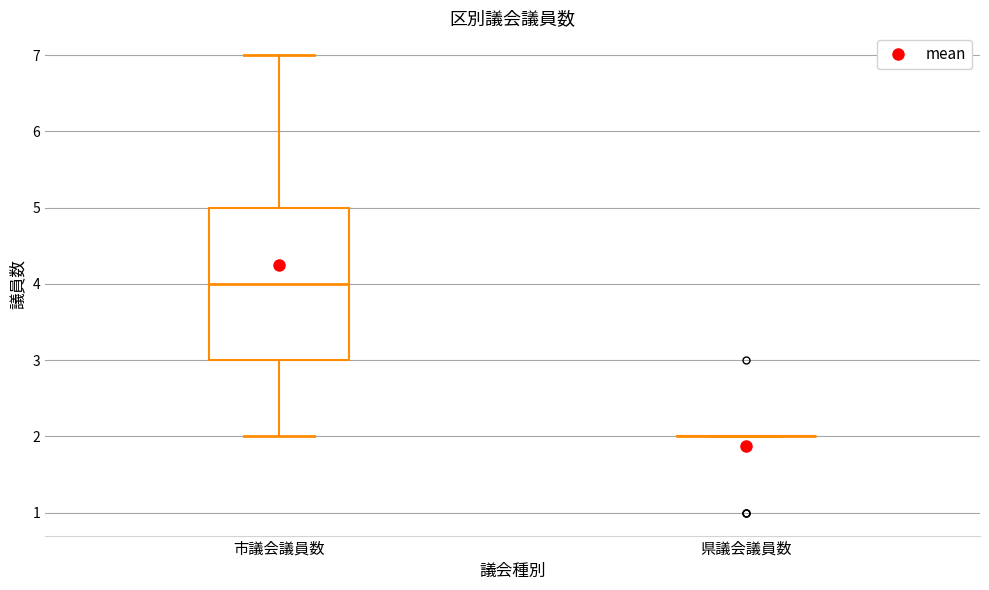

Where is the lower edge of the box for 市議会議員数 on the y-axis? The values are not printed on the chart, so give them approximately, as read against the axis.

3